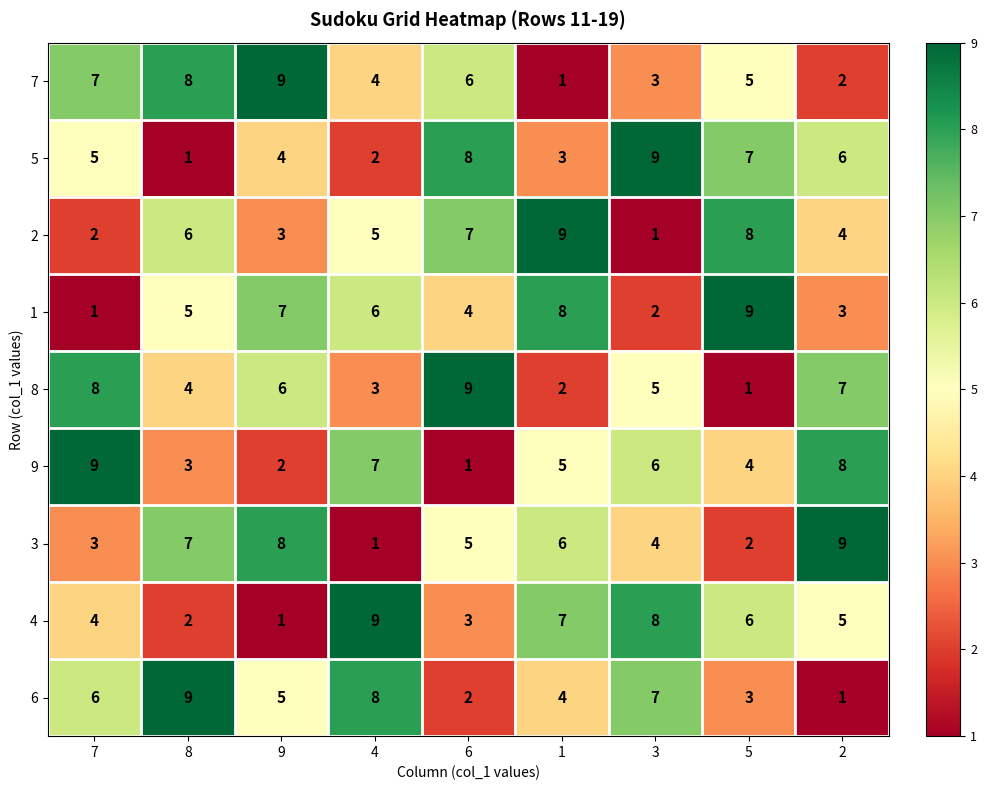

What is the total value across all series at 8?

45